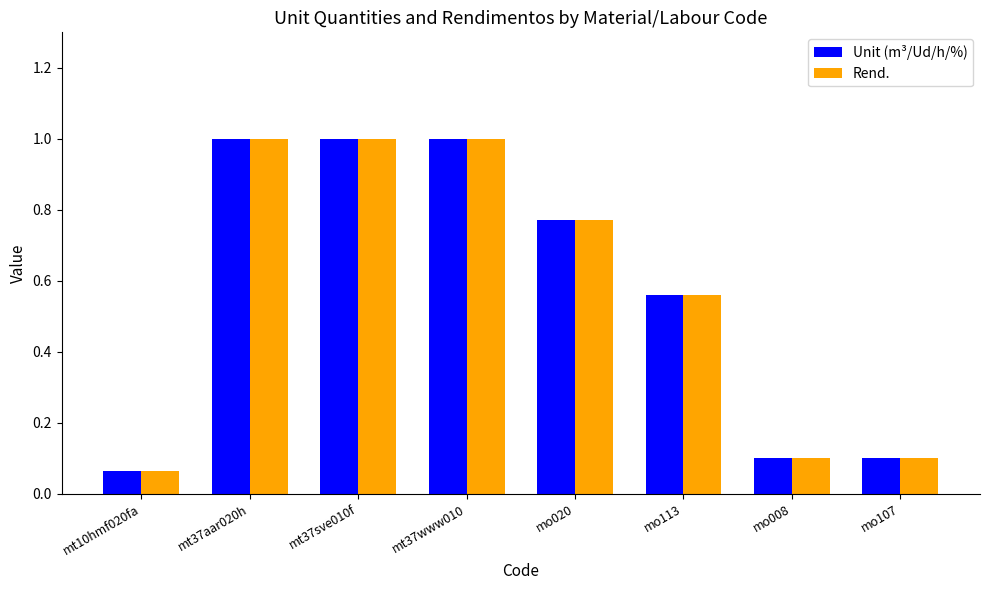

Which category has the lowest value in the Rend. series?

mt10hmf020fa